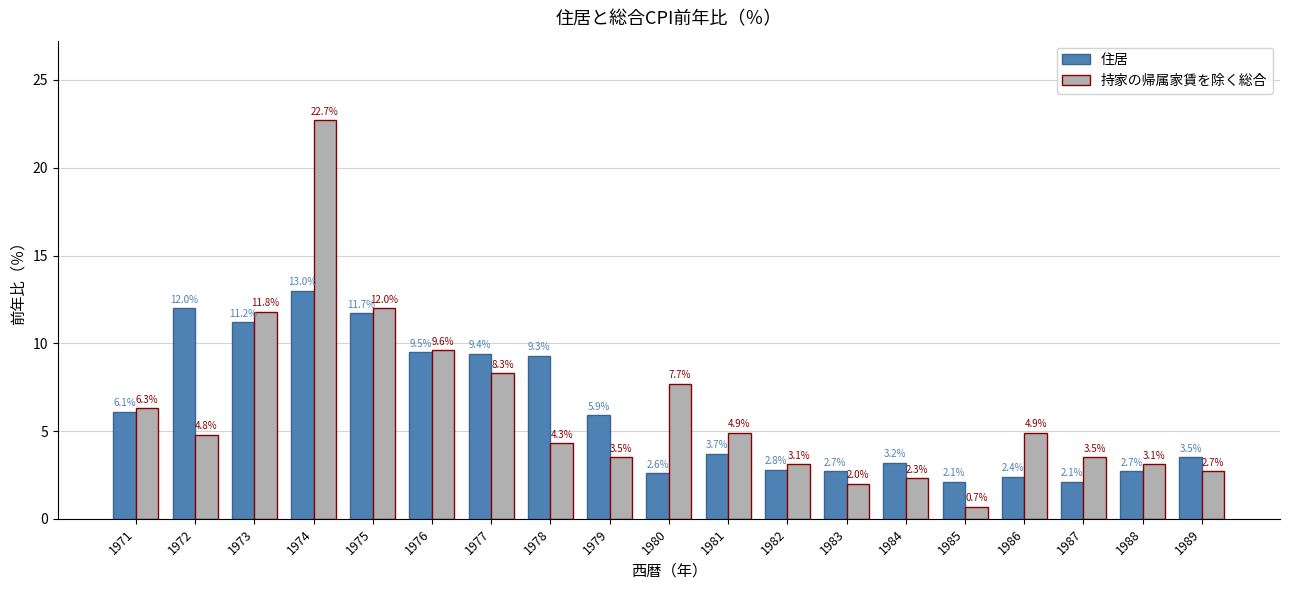

What are all the series names shown in the legend?

住居, 持家の帰属家賃を除く総合